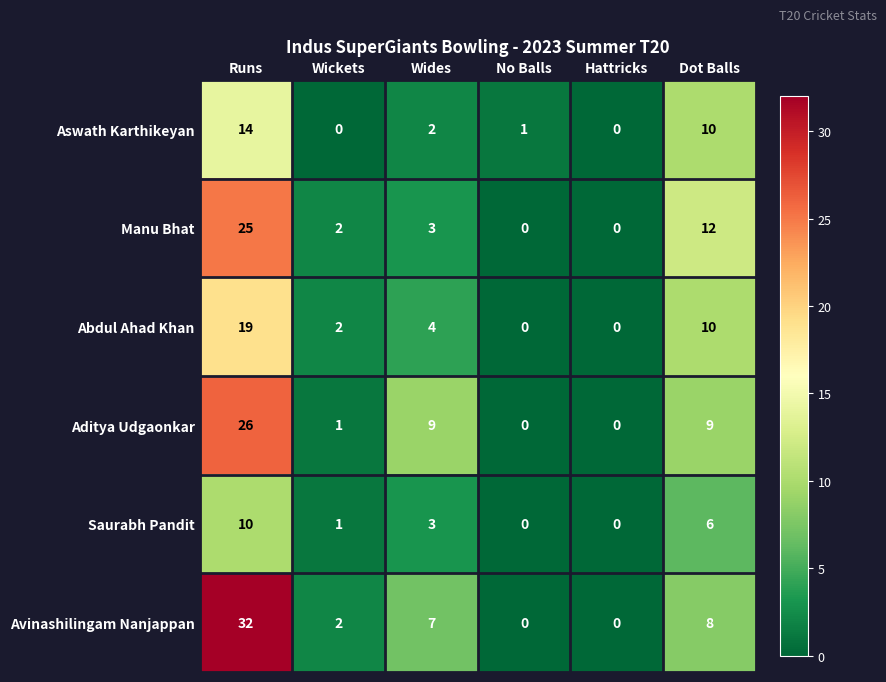

Where does the Avinashilingam Nanjappan series first go above 7?

Runs